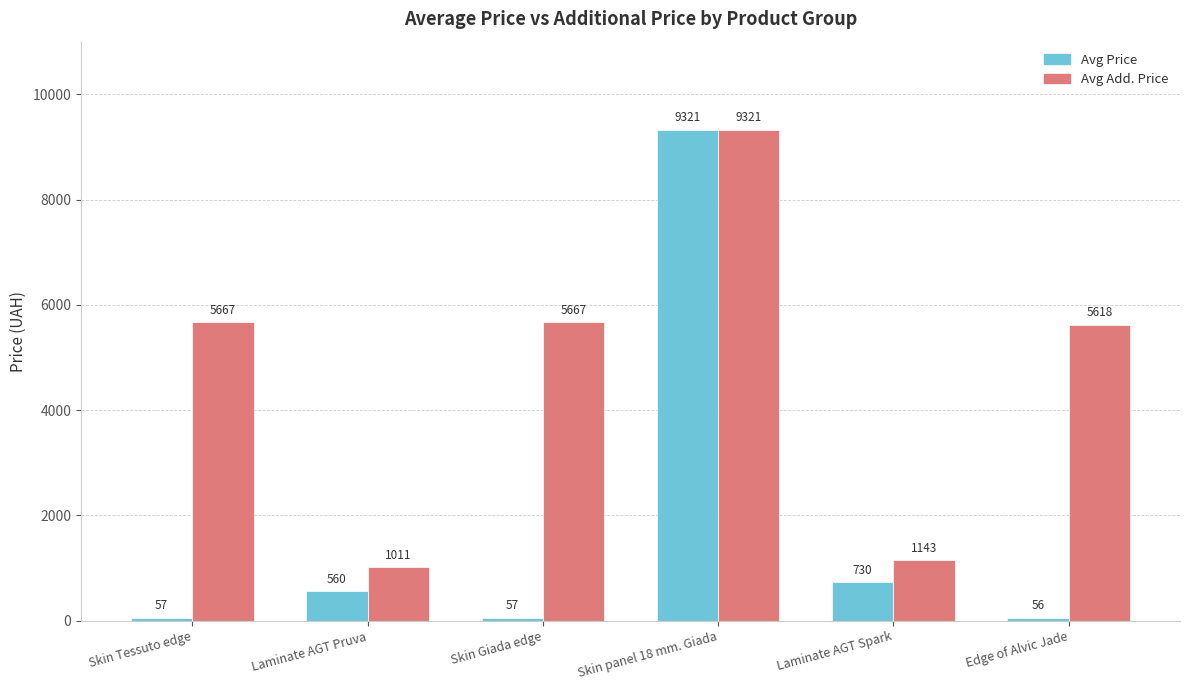

The Avg Add. Price series shows 468.3 at Laminate AGT Pruva. True or false?

False